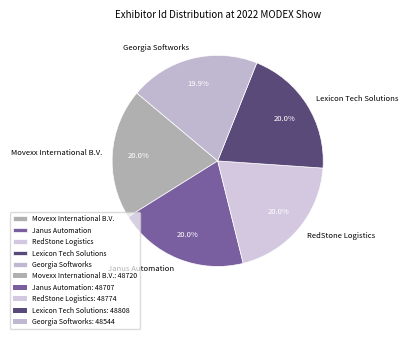

Does Lexicon Tech Solutions account for over 50% of the chart?

No